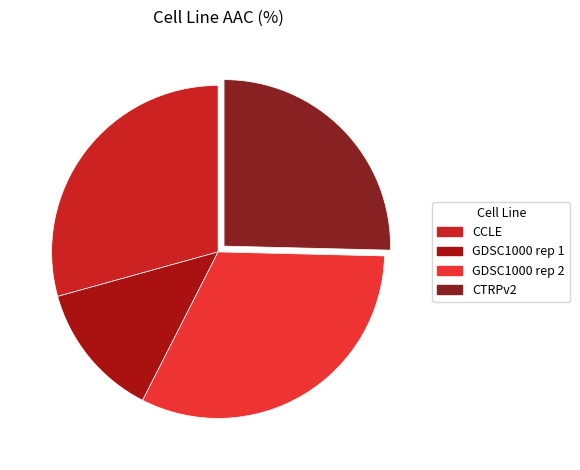

Combined, do GDSC1000 rep 2 and GDSC1000 rep 1 account for over 50%?

No